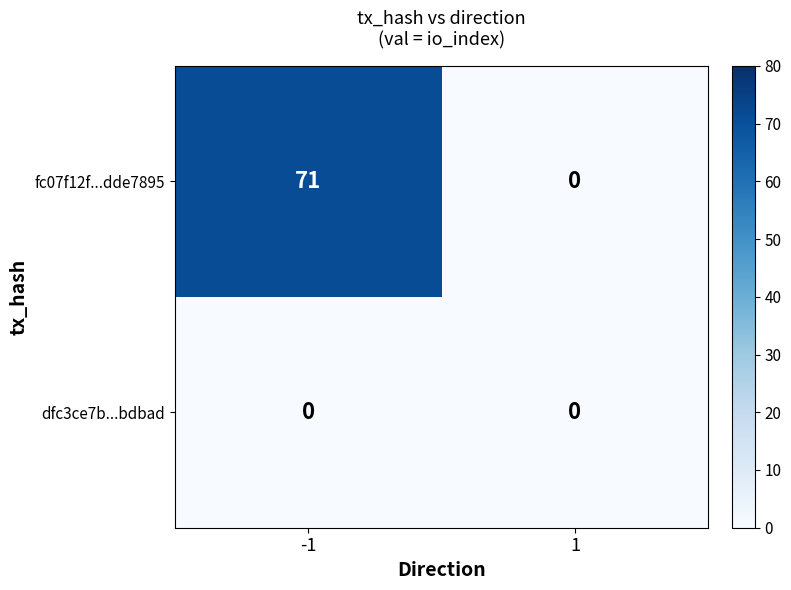

Reading left to right, extract all data points from this chart.

fc07f12f...dde7895: -1=71	1=0
dfc3ce7b...bdbad: -1=0	1=0